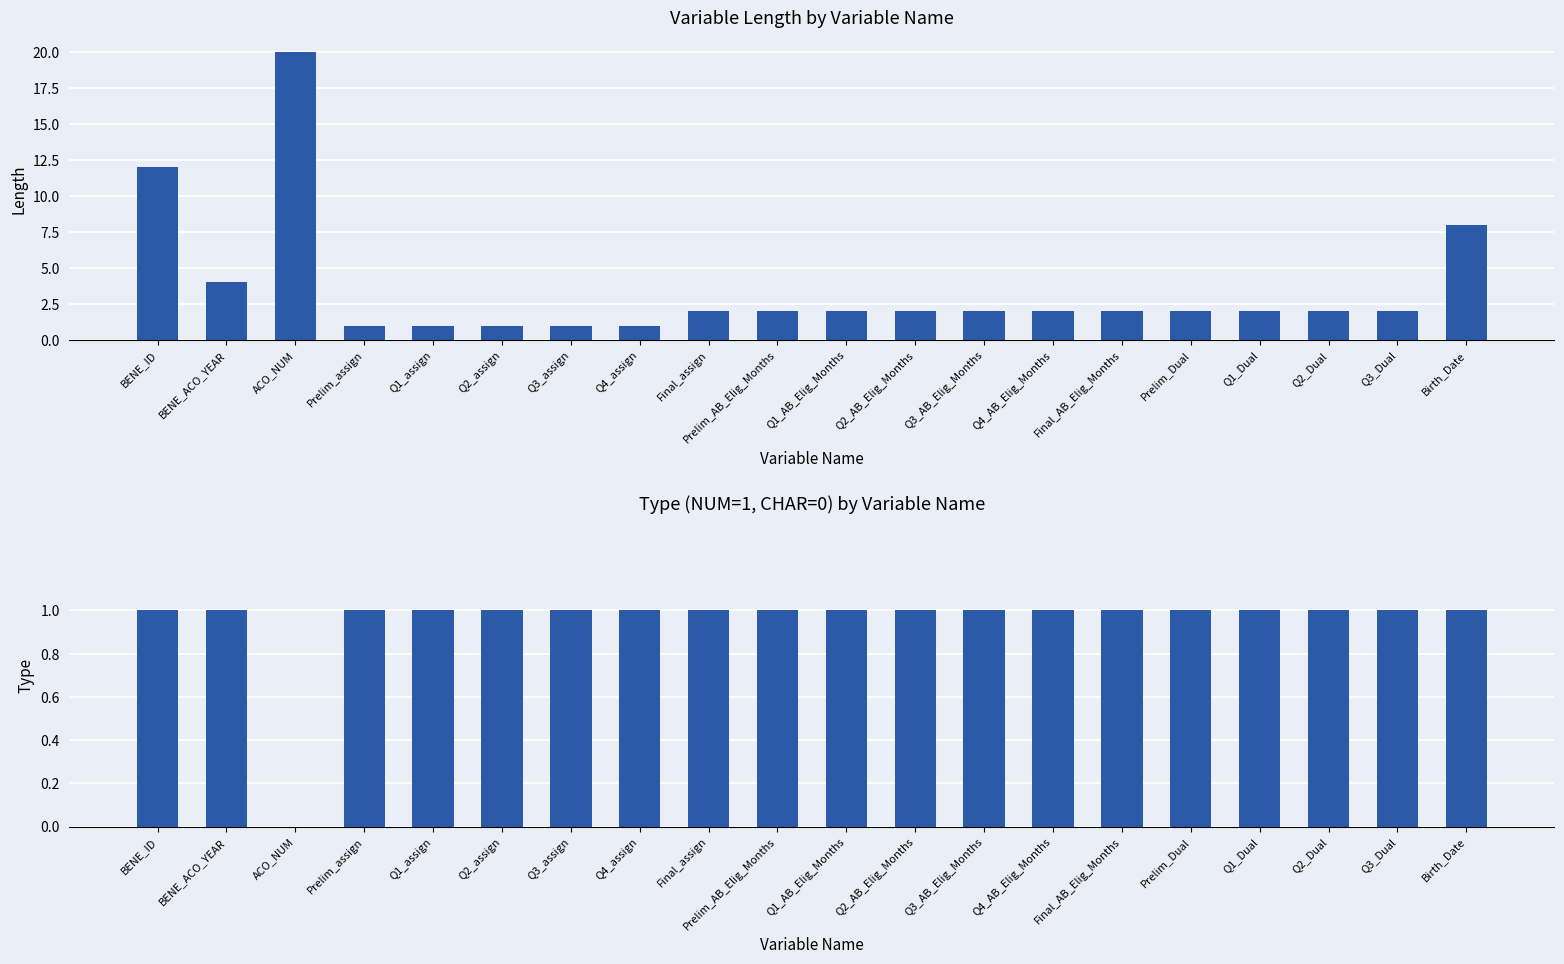

Which series has the largest total across all categories?

Length